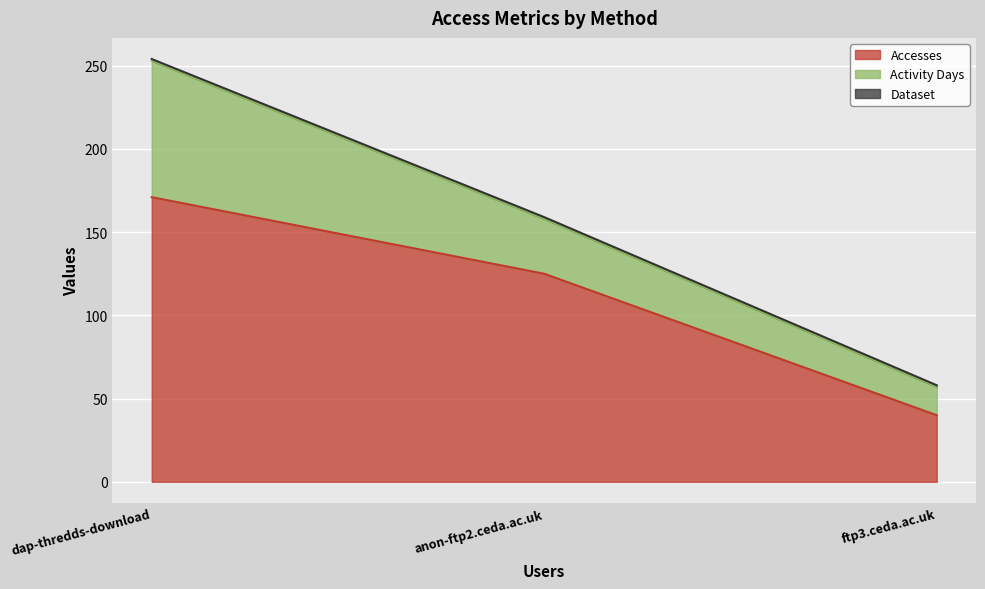

What is the difference between the Activity Days values at ftp3.ceda.ac.uk and anon-ftp2.ceda.ac.uk?

16